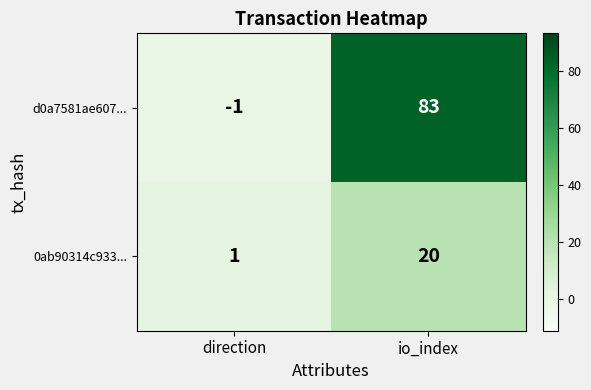

Where is 0ab90314c933... nearest to the value 10?

direction